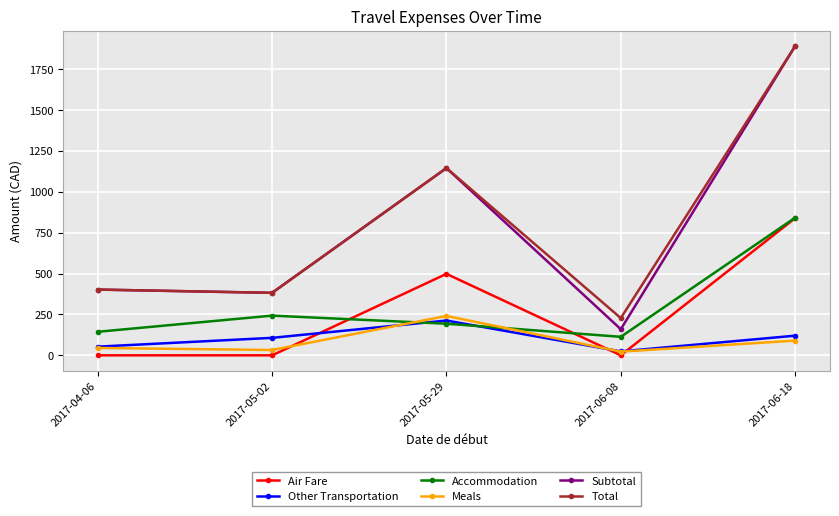

What is the difference between the highest and lowest values at 2017-05-29?

951.3